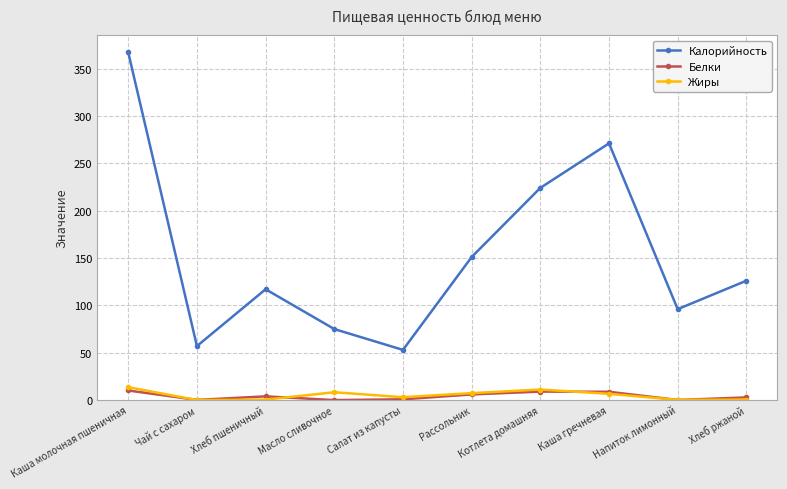

Which series has the largest total across all categories?

Калорийность